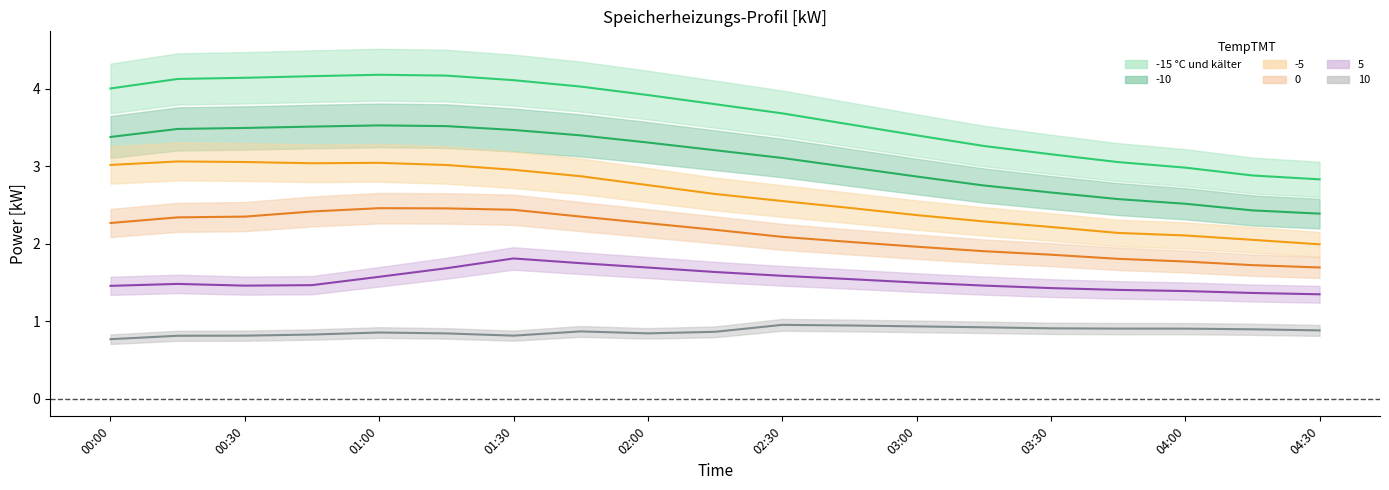

How many interior local peaks does the -5 series have?

2